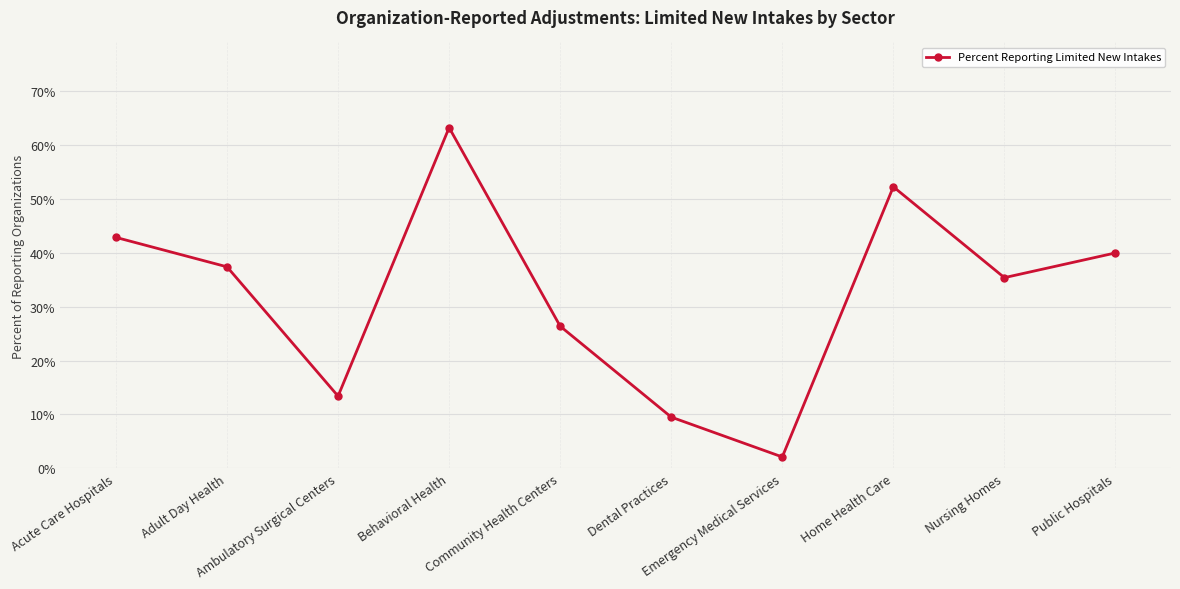

At which category does the chart reach its minimum across all series?

Emergency Medical Services